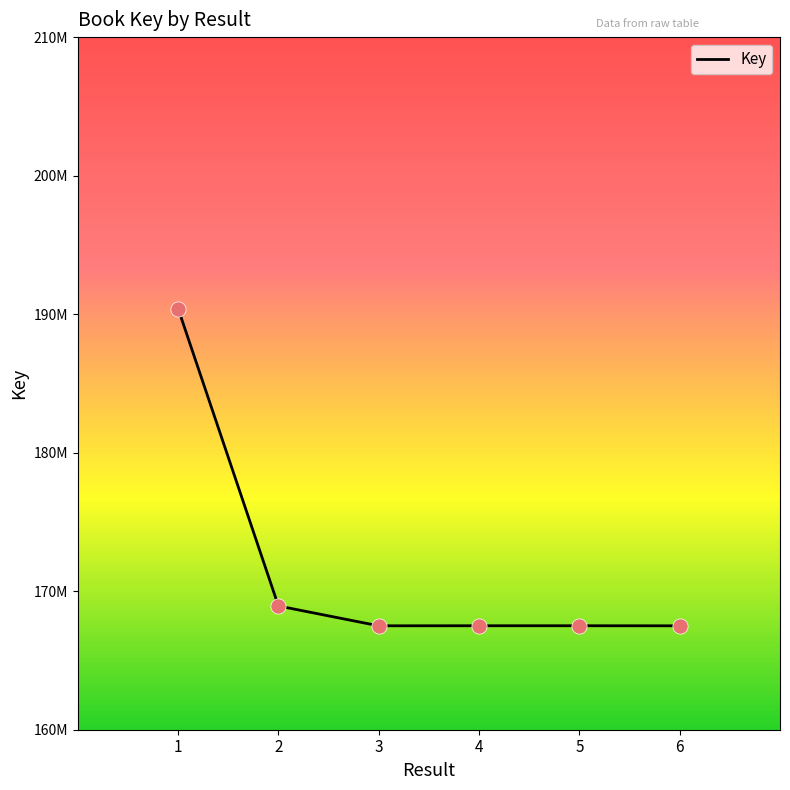

Is this an area chart (filled region under the line)?

No